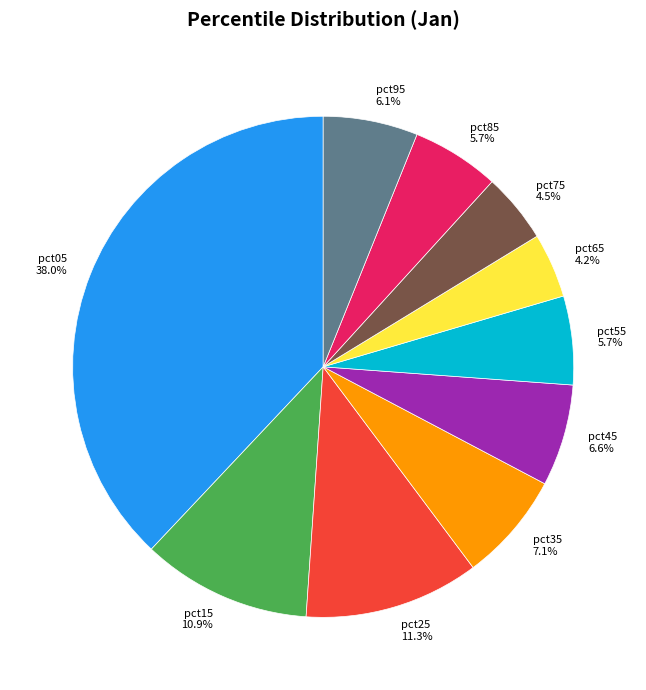

Do pct55 and pct65 together represent more than half of the pie?

No